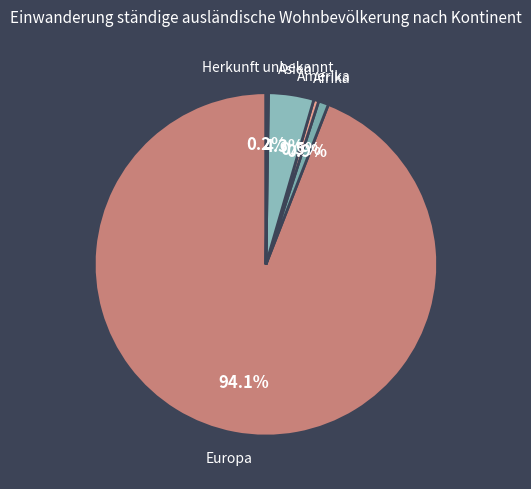

What portion of the pie excludes Amerika?

99.5%